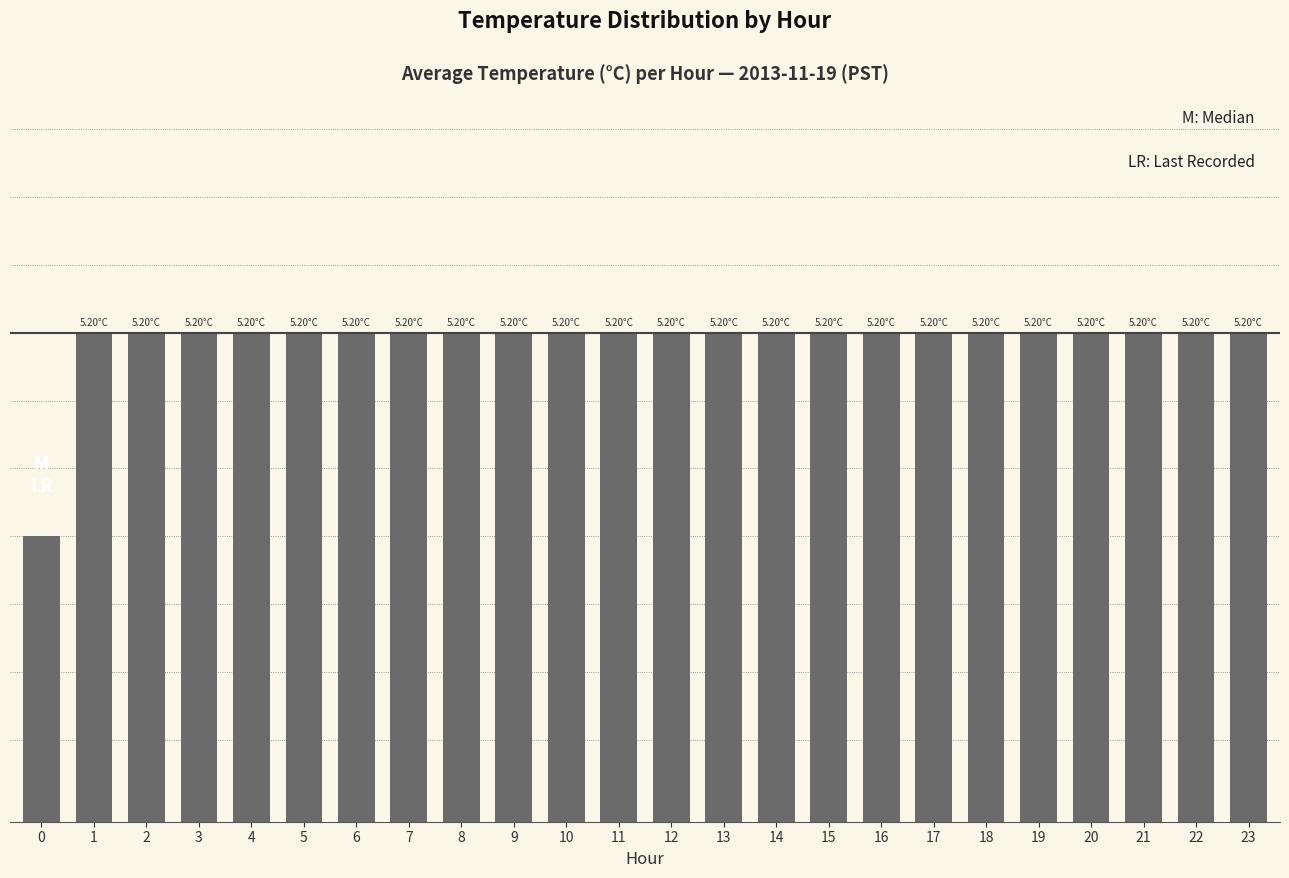

Read the value at 17.

5.2